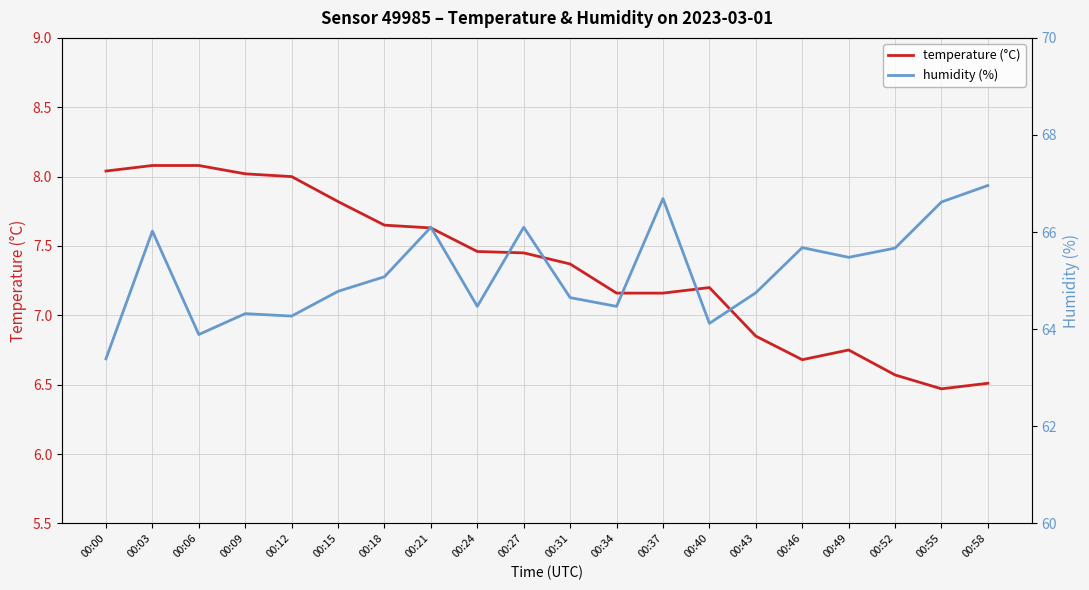

Reading left to right, extract all data points from this chart.

temperature (°C): 00:00=8.0	00:03=8.1	00:06=8.1	00:09=8.0	00:12=8.0	00:15=7.8	00:18=7.7	00:21=7.6	00:24=7.5	00:27=7.5	00:31=7.4	00:34=7.2	00:37=7.2	00:40=7.2	00:43=6.8	00:46=6.7	00:49=6.8	00:52=6.6	00:55=6.5	00:58=6.5
humidity (%): 00:00=63.4	00:03=66.0	00:06=63.9	00:09=64.3	00:12=64.3	00:15=64.8	00:18=65.1	00:21=66.1	00:24=64.5	00:27=66.1	00:31=64.7	00:34=64.5	00:37=66.7	00:40=64.1	00:43=64.8	00:46=65.7	00:49=65.5	00:52=65.7	00:55=66.6	00:58=67.0